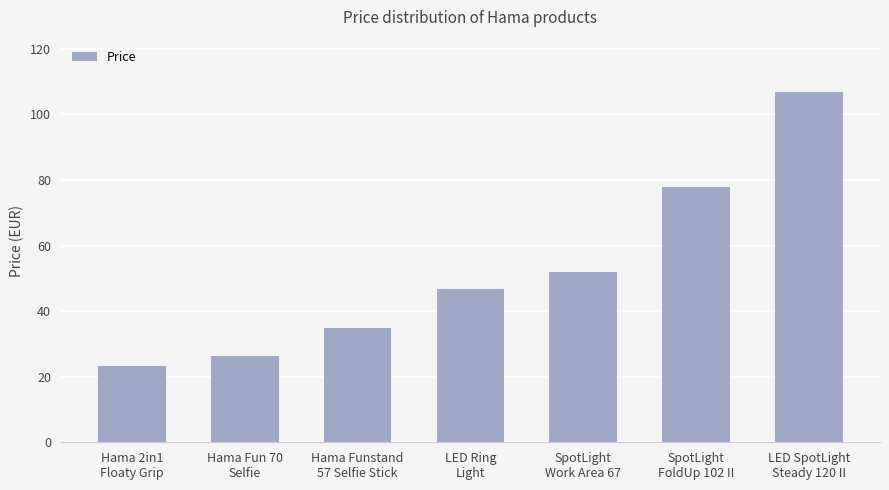

What is the smallest value displayed?

23.4